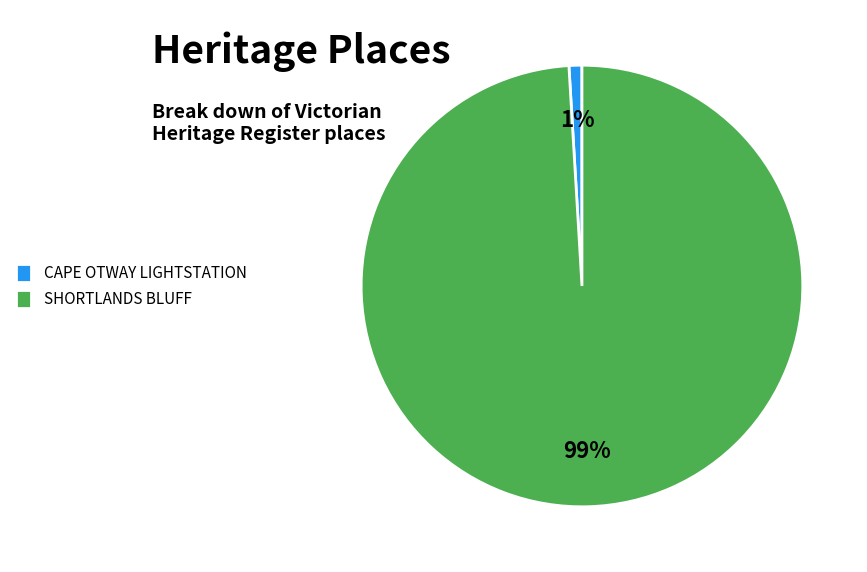

Do CAPE OTWAY LIGHTSTATION and SHORTLANDS BLUFF together represent more than half of the pie?

Yes